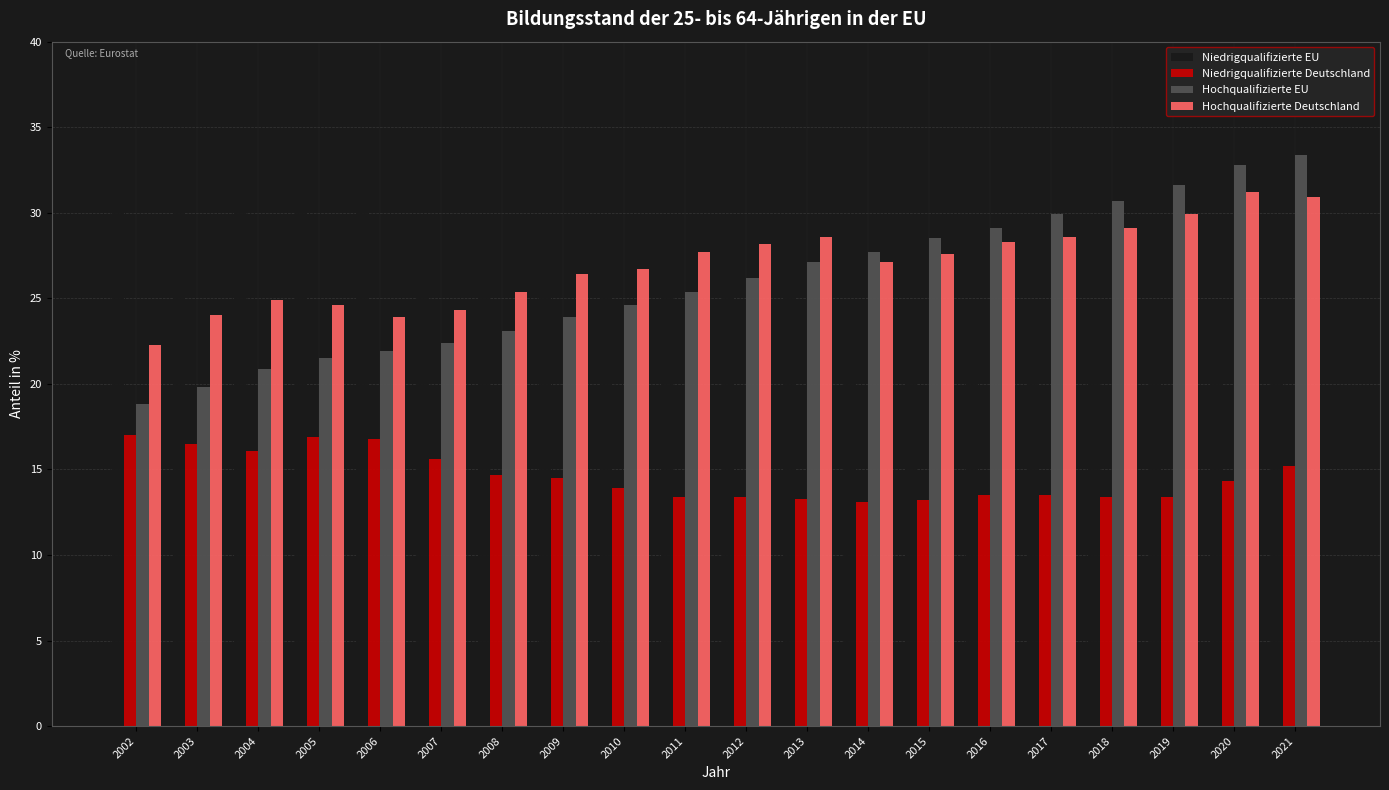

At which label does Hochqualifizierte Deutschland first exceed 27?

2011